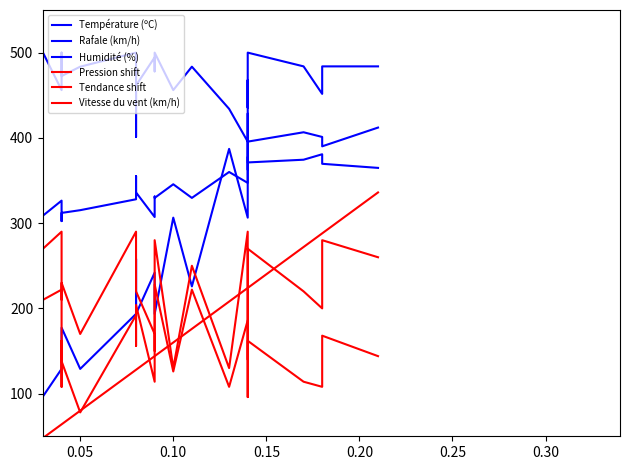

Reading left to right, extract all data points from this chart.

Température (ºC): 308.8	326.4	318.4	302.4	312.0	315.2	328.0	355.2	336.0	307.2	331.2	329.6	345.6	329.6	360.0	347.2	364.8	377.6	374.4	371.2	374.4	380.8	369.6	364.8
Rafale (km/h): 96.8	129.0	129.0	177.4	177.4	129.0	193.5	258.1	193.5	241.9	241.9	193.5	306.5	225.8	387.1	306.5	354.8	467.7	435.5	500.0	483.9	451.6	483.9	483.9
Humidité (%): 500.0	456.0	483.5	500.0	472.5	483.5	500.0	401.1	461.5	494.5	478.0	500.0	456.0	483.5	434.1	395.6	428.6	406.6	362.6	395.6	406.6	401.1	390.1	412.1
Pression shift: 270.0	290.0	210.0	230.0	230.0	170.0	290.0	280.0	220.0	170.0	150.0	280.0	130.0	250.0	130.0	290.0	140.0	170.0	270.0	270.0	220.0	200.0	280.0	260.0
Tendance shift: 210.0	222.0	108.0	162.0	138.0	78.0	192.0	156.0	204.0	114.0	156.0	228.0	126.0	222.0	108.0	186.0	102.0	96.0	150.0	162.0	114.0	108.0	168.0	144.0
Vitesse du vent (km/h): 48.0	64.0	64.0	64.0	64.0	80.0	128.0	128.0	128.0	144.0	144.0	144.0	160.0	176.0	208.0	224.0	224.0	224.0	224.0	224.0	272.0	288.0	288.0	336.0